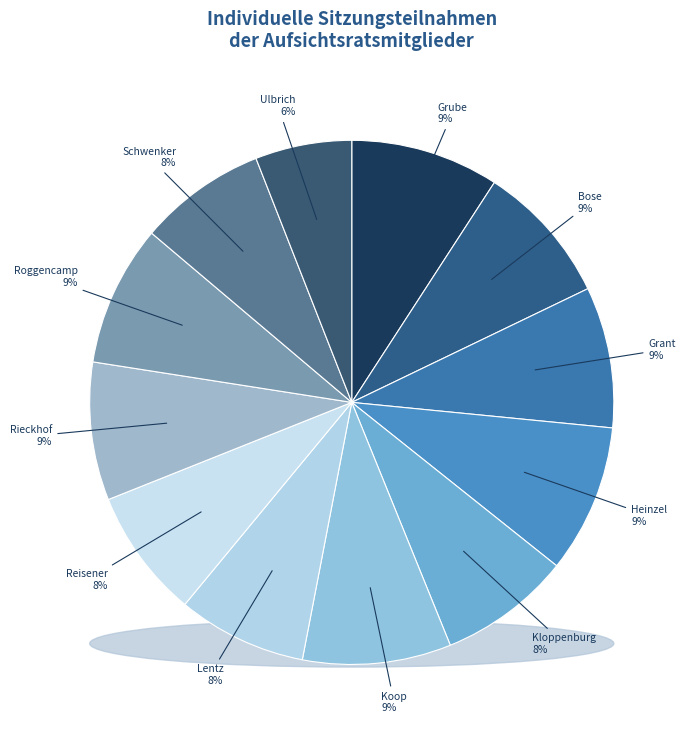

True or false: Maren Ulbrich accounts for 6% of the total.

True